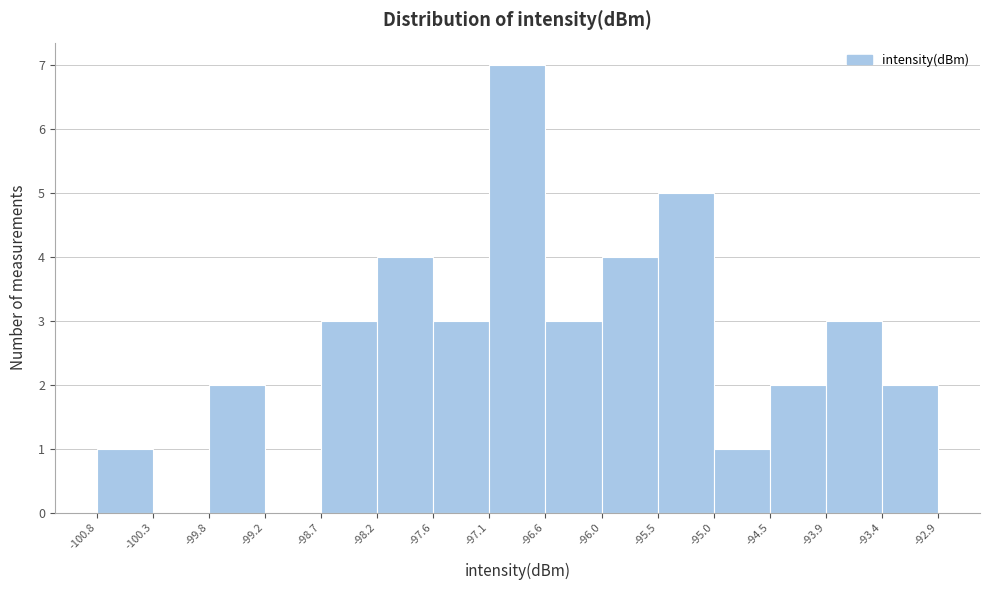

What is the height of the bar covering -93.9 to -93.4 on the x-axis? The values are not printed on the chart, so give them approximately, as read against the axis.

3